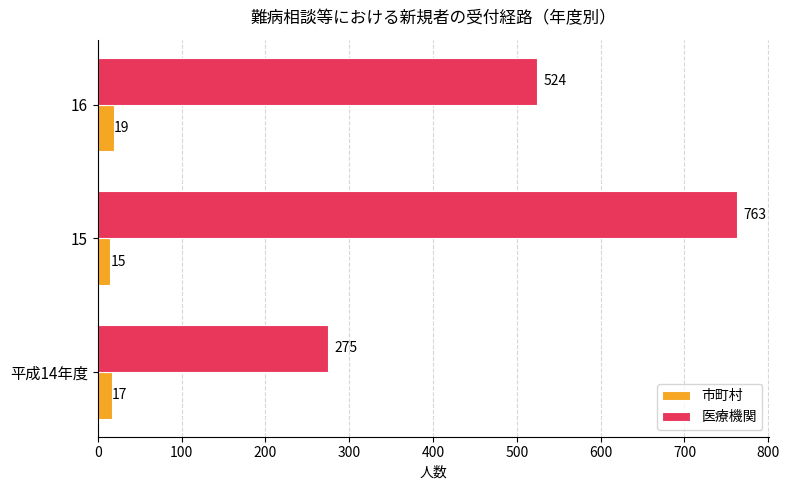

At which category does the chart reach its minimum across all series?

15